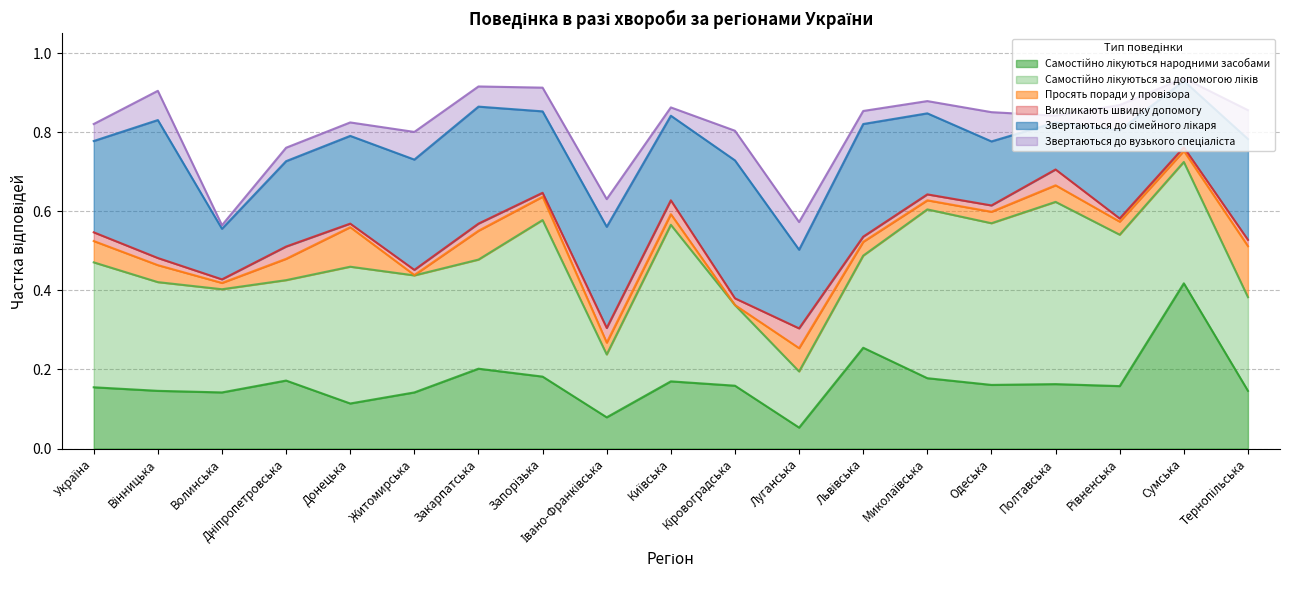

Between which two adjacent categories do Викликають швидку допомогу and Звертаються до вузького спеціаліста first intersect?

Івано-Франківська and Київська